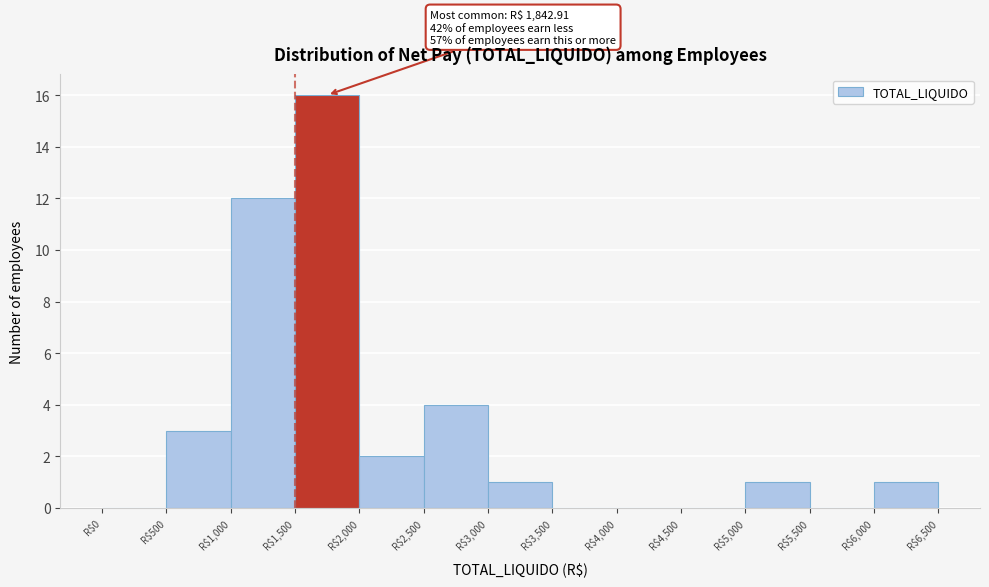

Over which range of the x-axis is the bar tallest?

1500 to 2000